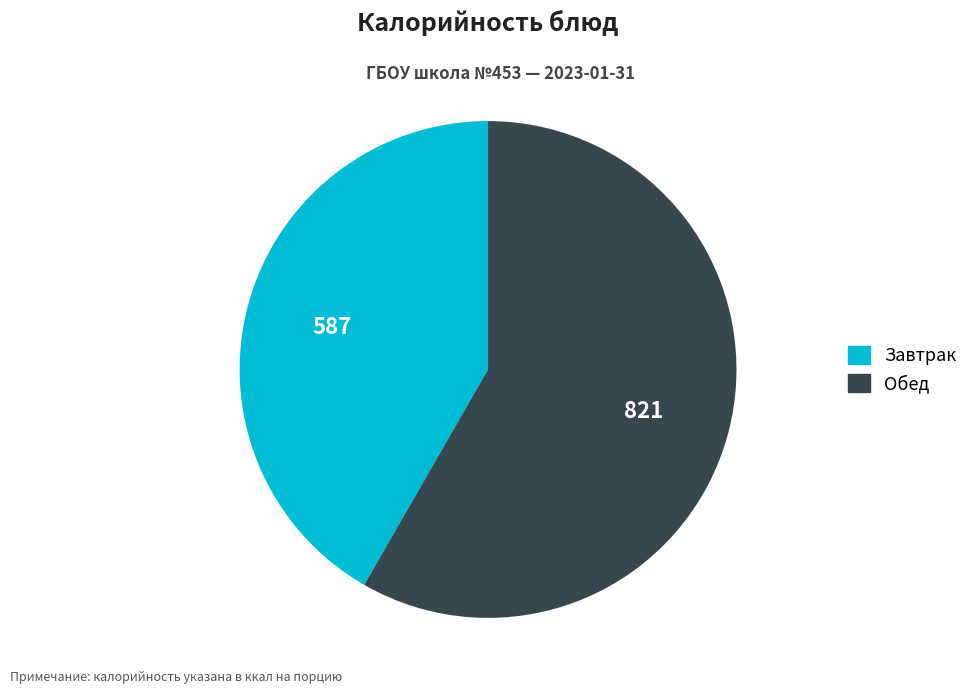

How many segments does this pie chart have?

2